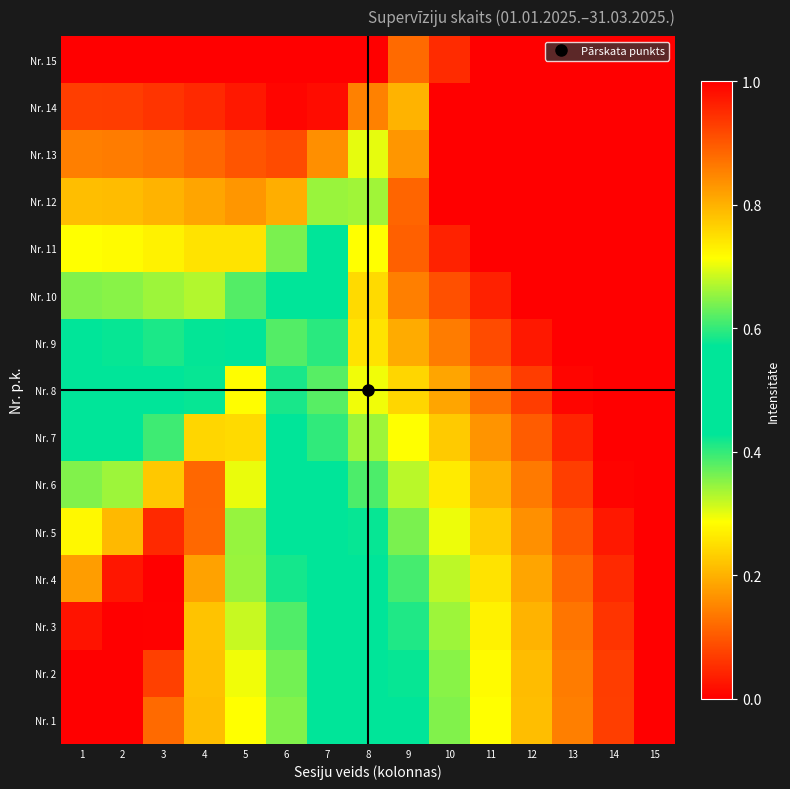

Reading left to right, transcribe all the data shown in this chart.

Nr. 1: 1=0.0	2=0.0	3=0.1	4=0.2	5=0.3	6=0.4	7=0.4	8=0.5	9=0.6	10=0.6	11=0.7	12=0.8	13=0.9	14=0.9	15=1.0
Nr. 2: 1=0.0	2=0.0	3=0.1	4=0.2	5=0.3	6=0.4	7=0.4	8=0.5	9=0.6	10=0.6	11=0.7	12=0.8	13=0.9	14=0.9	15=1.0
Nr. 3: 1=0.0	2=0.0	3=0.0	4=0.2	5=0.3	6=0.4	7=0.5	8=0.5	9=0.6	10=0.7	11=0.7	12=0.8	13=0.9	14=0.9	15=1.0
Nr. 4: 1=0.2	2=0.0	3=0.0	4=0.2	5=0.3	6=0.4	7=0.5	8=0.5	9=0.6	10=0.7	11=0.7	12=0.8	13=0.9	14=1.0	15=1.0
Nr. 5: 1=0.3	2=0.2	3=0.0	4=0.1	5=0.3	6=0.5	7=0.5	8=0.6	9=0.6	10=0.7	11=0.8	12=0.8	13=0.9	14=1.0	15=1.0
Nr. 6: 1=0.4	2=0.3	3=0.2	4=0.1	5=0.3	6=0.5	7=0.6	8=0.6	9=0.7	10=0.7	11=0.8	12=0.9	13=0.9	14=1.0	15=1.0
Nr. 7: 1=0.4	2=0.4	3=0.4	4=0.2	5=0.2	6=0.5	7=0.6	8=0.7	9=0.7	10=0.8	11=0.8	12=0.9	13=1.0	14=1.0	15=1.0
Nr. 8: 1=0.5	2=0.5	3=0.5	4=0.4	5=0.3	6=0.4	7=0.6	8=0.7	9=0.8	10=0.8	11=0.9	12=0.9	13=1.0	14=1.0	15=1.0
Nr. 9: 1=0.6	2=0.6	3=0.6	4=0.6	5=0.4	6=0.4	7=0.6	8=0.7	9=0.8	10=0.9	11=0.9	12=1.0	13=1.0	14=1.0	15=1.0
Nr. 10: 1=0.6	2=0.6	3=0.7	4=0.7	5=0.6	6=0.5	7=0.5	8=0.8	9=0.9	10=0.9	11=1.0	12=1.0	13=1.0	14=1.0	15=1.0
Nr. 11: 1=0.7	2=0.7	3=0.7	4=0.7	5=0.7	6=0.6	7=0.5	8=0.7	9=0.9	10=1.0	11=1.0	12=1.0	13=1.0	14=1.0	15=1.0
Nr. 12: 1=0.8	2=0.8	3=0.8	4=0.8	5=0.8	6=0.8	7=0.7	8=0.7	9=0.9	10=1.0	11=1.0	12=1.0	13=1.0	14=1.0	15=1.0
Nr. 13: 1=0.9	2=0.9	3=0.9	4=0.9	5=0.9	6=0.9	7=0.8	8=0.7	9=0.8	10=1.0	11=1.0	12=1.0	13=1.0	14=1.0	15=1.0
Nr. 14: 1=0.9	2=0.9	3=0.9	4=1.0	5=1.0	6=1.0	7=1.0	8=0.9	9=0.8	10=1.0	11=1.0	12=1.0	13=1.0	14=1.0	15=1.0
Nr. 15: 1=1.0	2=1.0	3=1.0	4=1.0	5=1.0	6=1.0	7=1.0	8=1.0	9=0.9	10=1.0	11=1.0	12=1.0	13=1.0	14=1.0	15=1.0